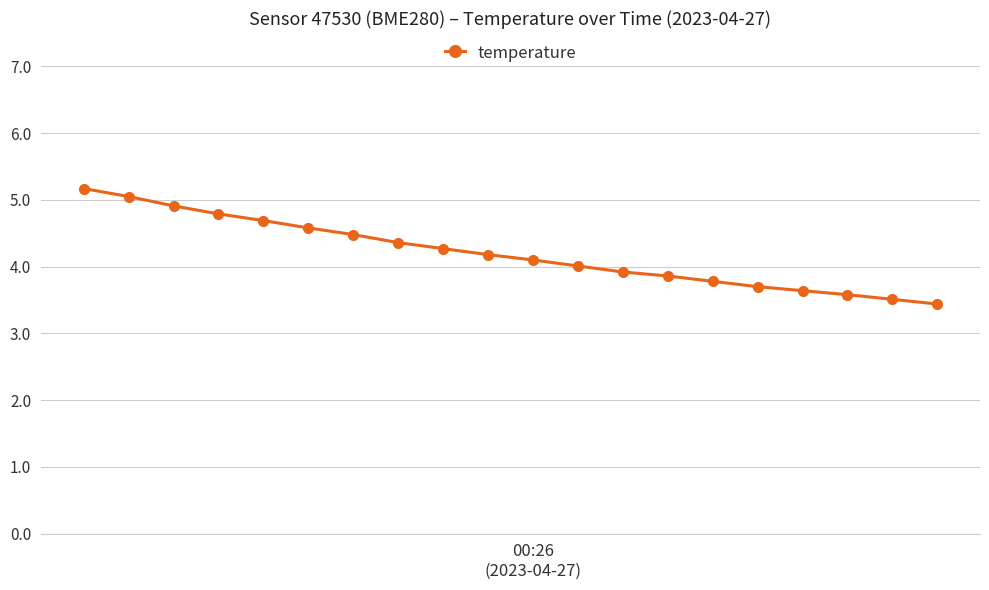

Count the number of data series in this chart.

1